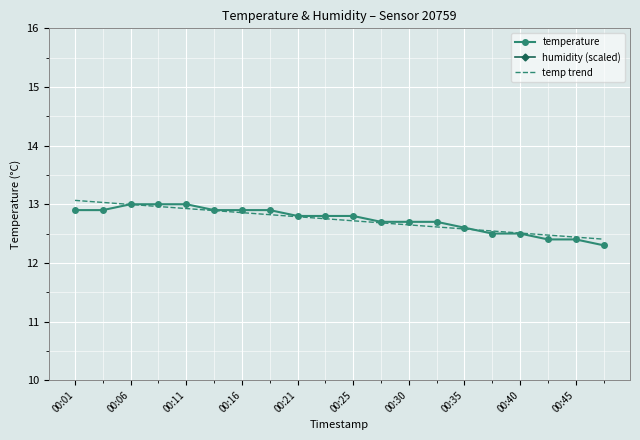

True or false: humidity (scaled) has a value of 30.0 at 17.

True